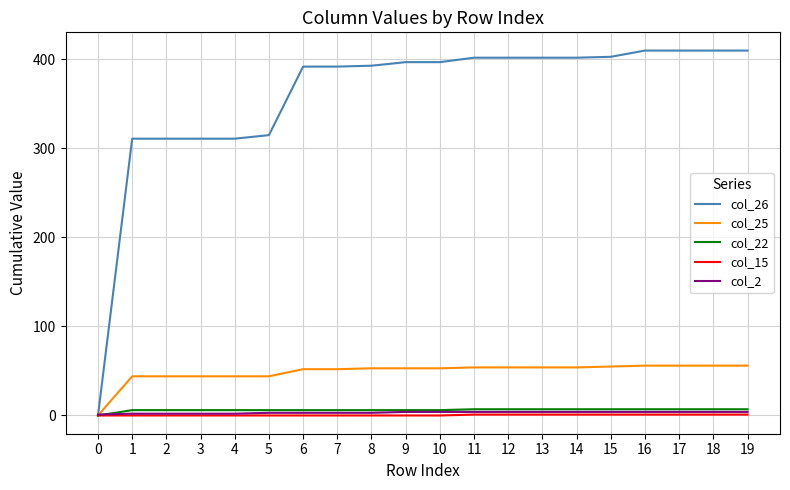

Is the value of col_25 at 16 greater than the value of col_15 at 17?

Yes